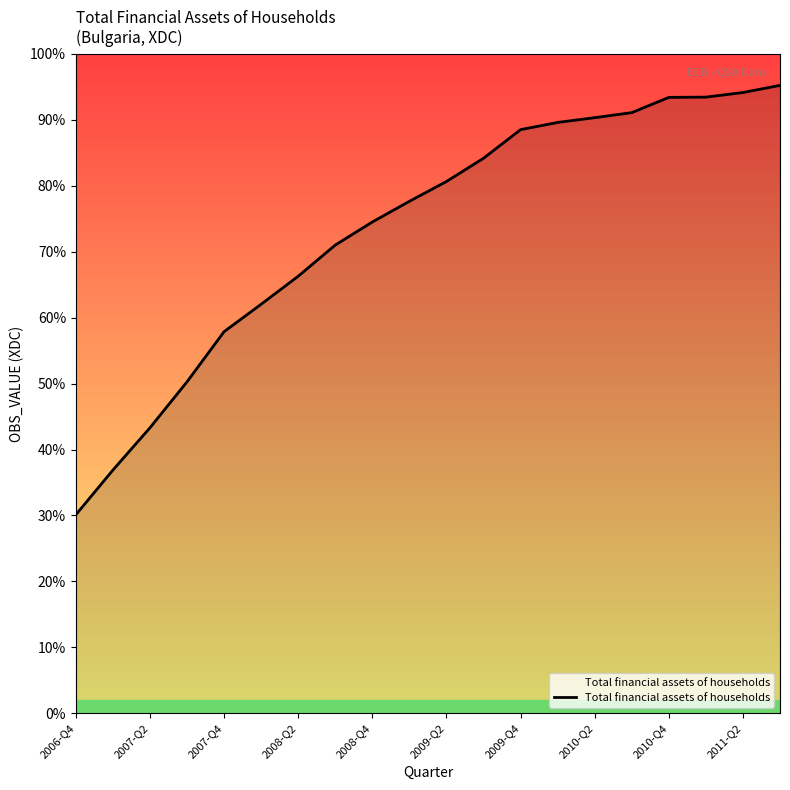

Does the chart have visible grid lines?

No